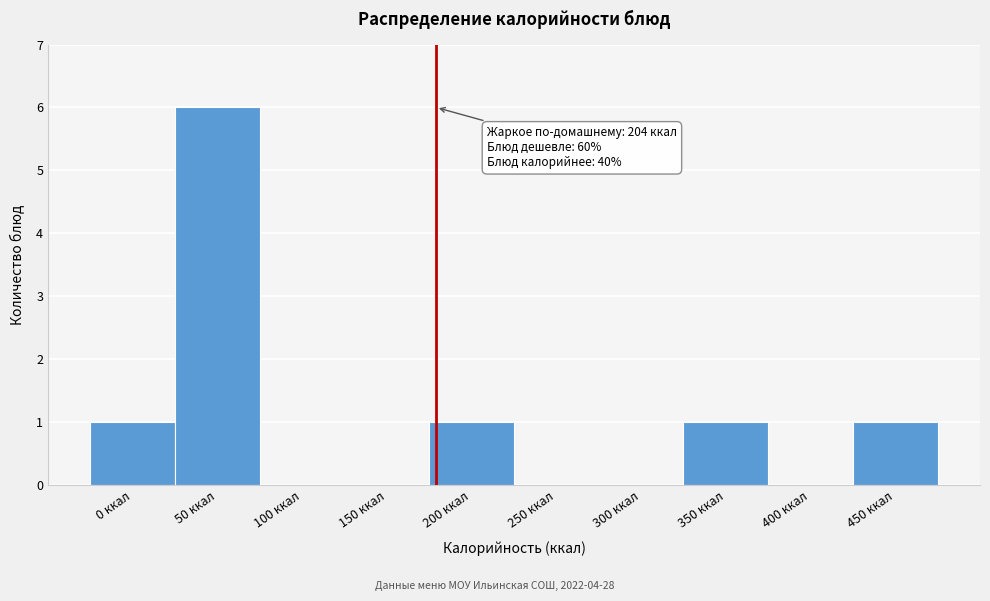

Reading left to right, extract all data points from this chart.

0 ккал=1	50 ккал=6	100 ккал=0	150 ккал=0	200 ккал=1	250 ккал=0	300 ккал=0	350 ккал=1	400 ккал=0	450 ккал=1